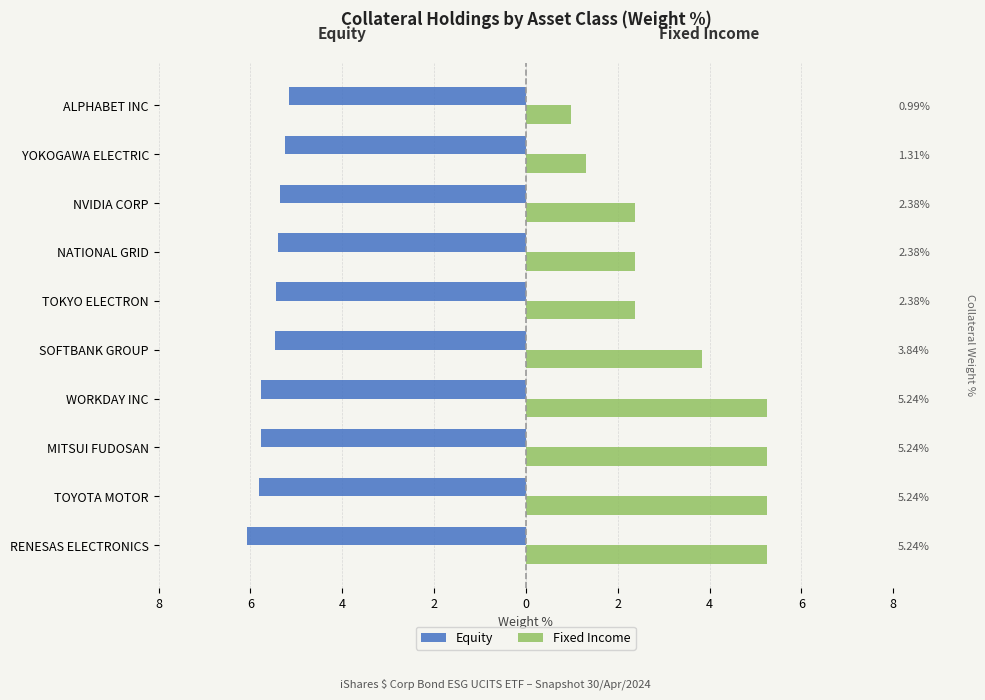

At NVIDIA CORP, list the series in order from smallest to largest.

Equity, Fixed Income